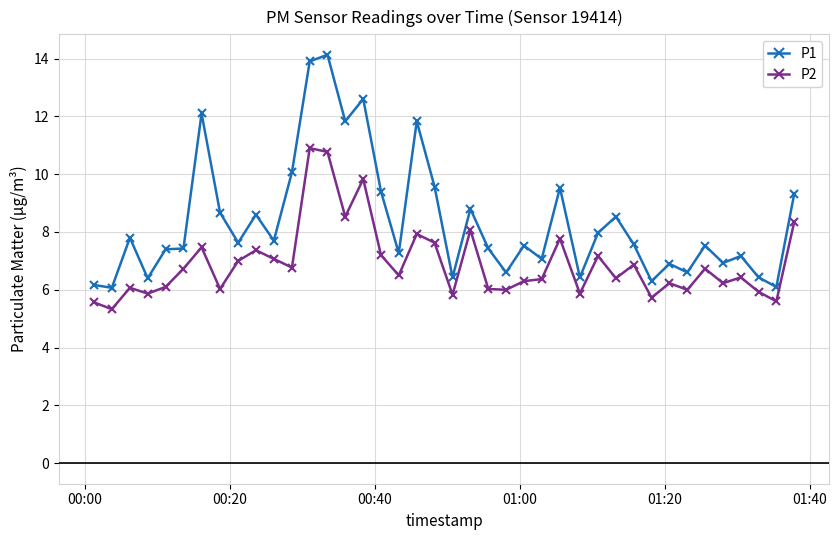

Which series has the widest spread of values?

P1